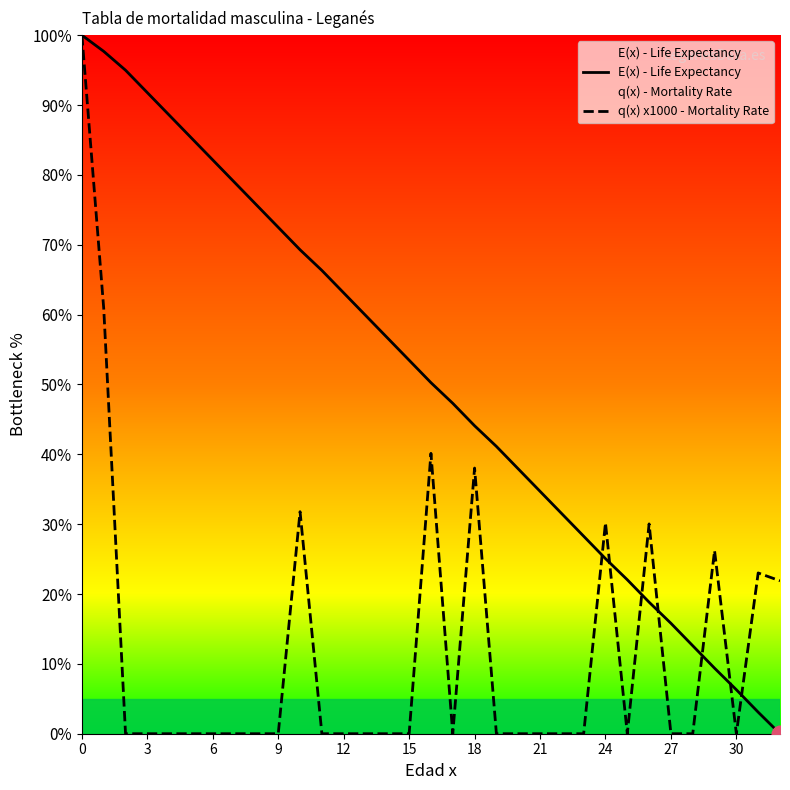

Which series has the largest total across all categories?

E(x) - Life Expectancy